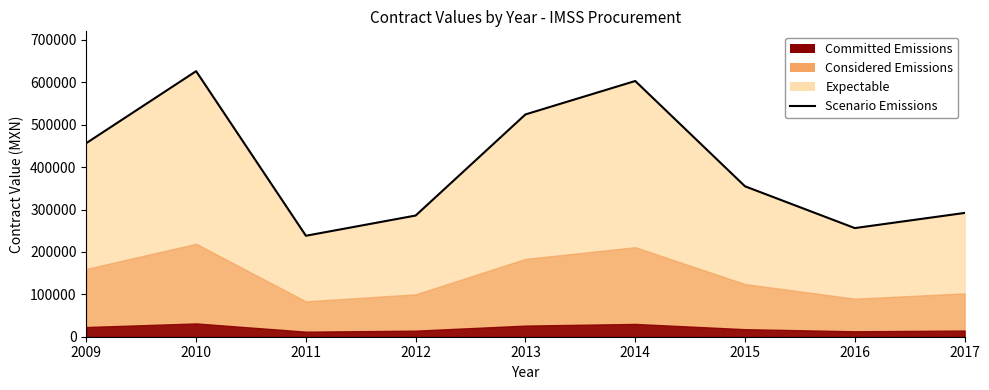

Reading left to right, transcribe all the data shown in this chart.

2009=456768.4	2010=626448.7	2011=238185.6	2012=285896.7	2013=524400.3	2014=603260.2	2015=354825.0	2016=256282.9	2017=291999.6